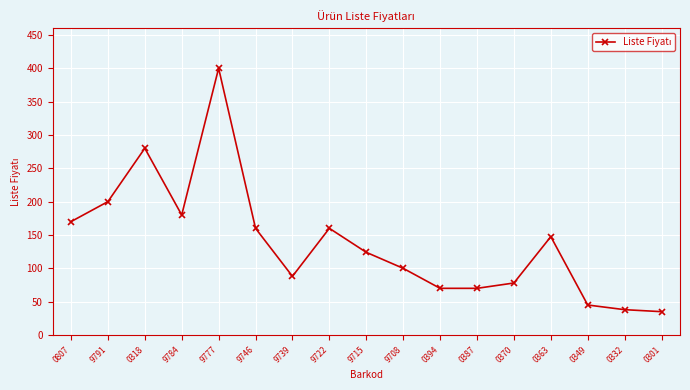

How many categories are shown in the chart?

17